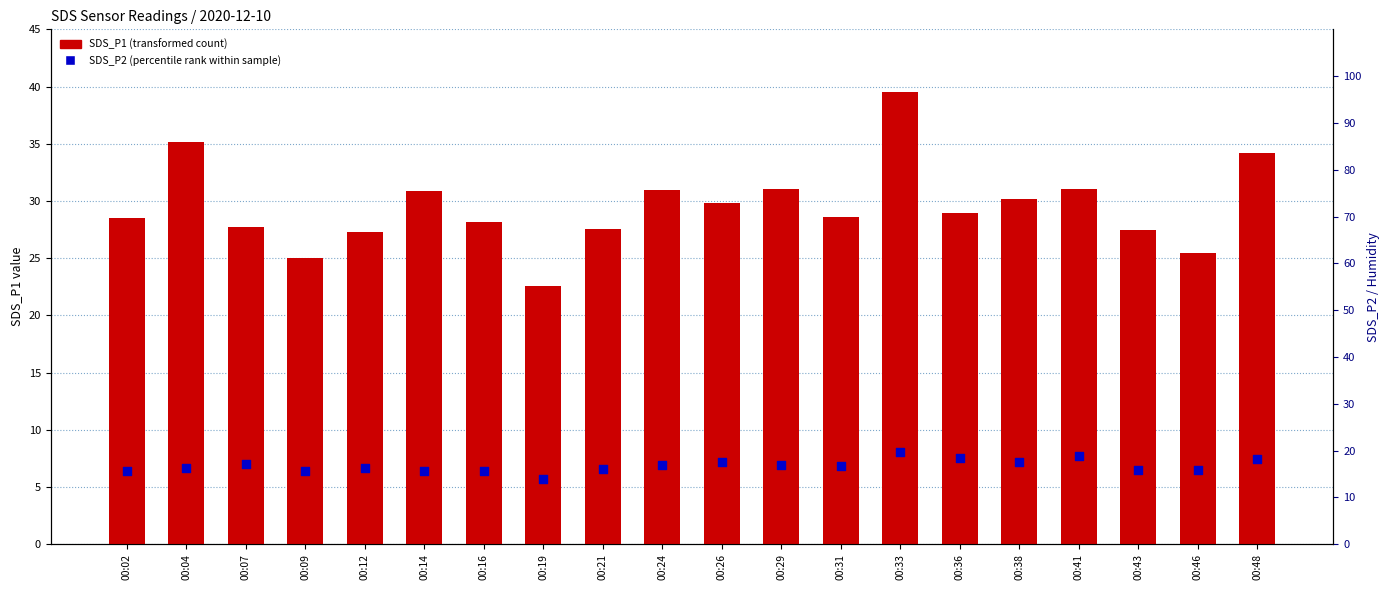

At how many categories does at least one series exceed 18?

20